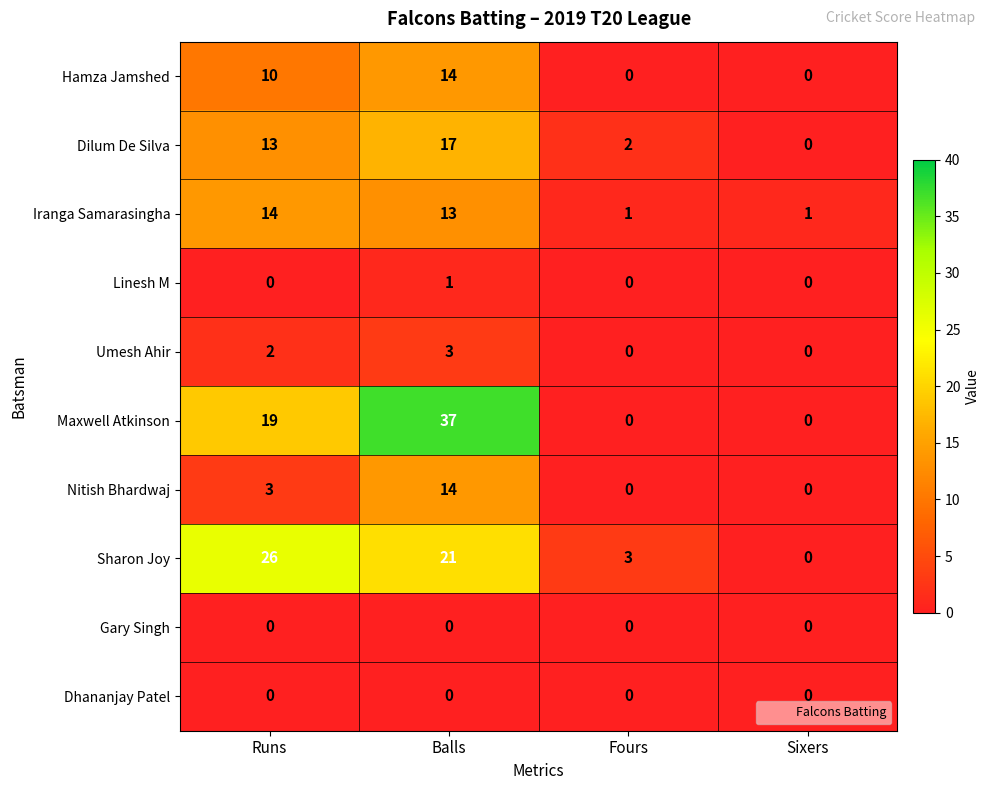

What is the difference between the second highest and minimum values in the Dilum De Silva series?

13